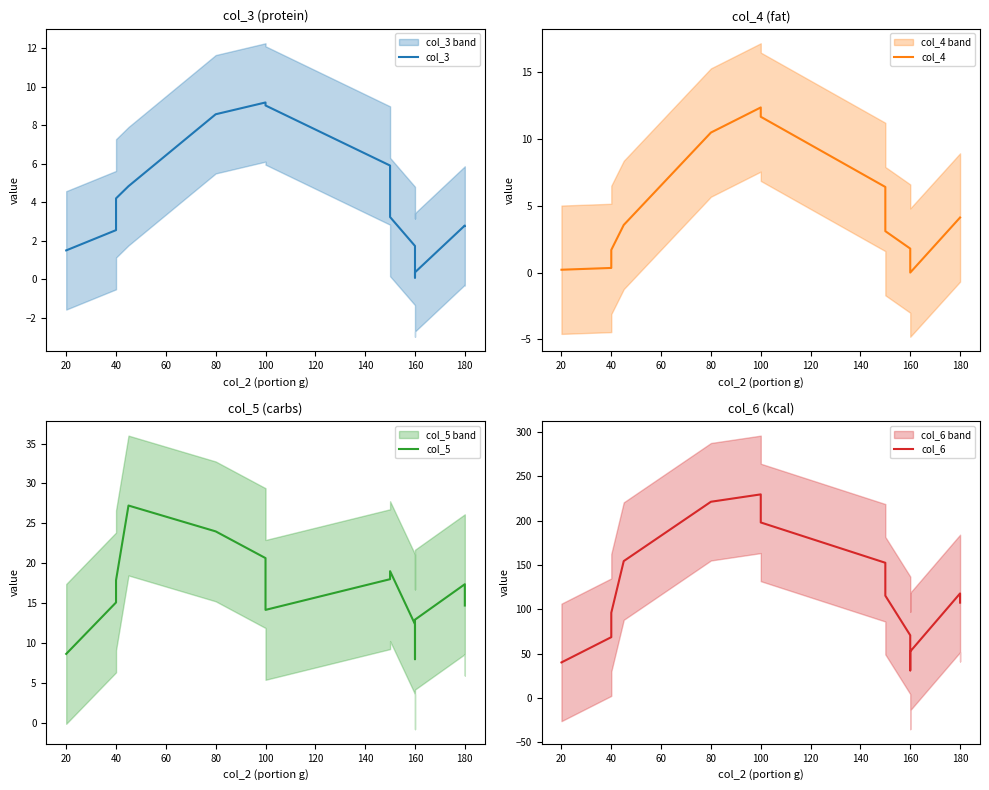

Which series changed the most between 20 and 160?

col_6